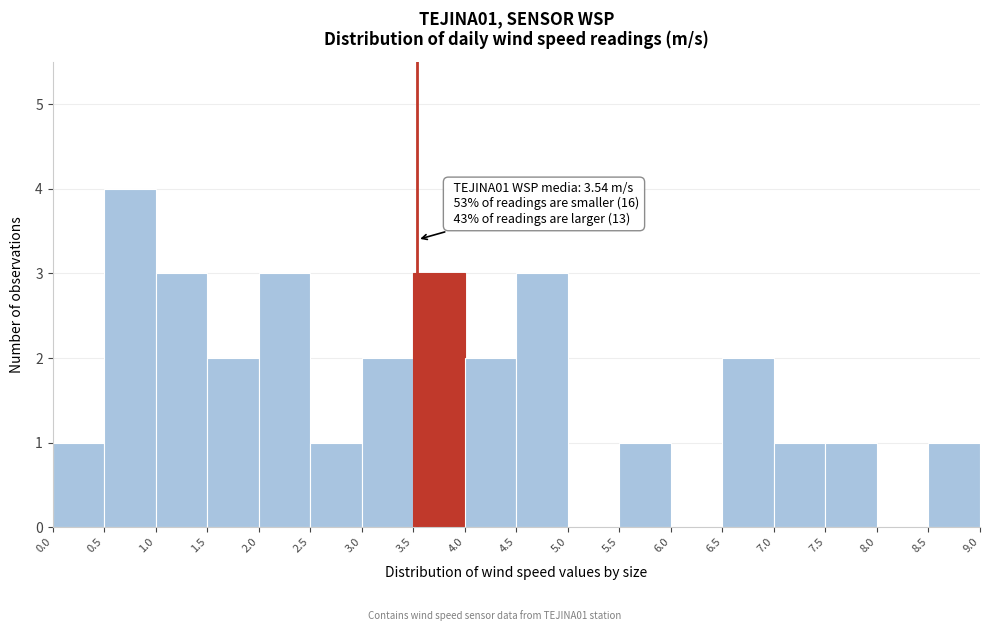

Which range on the x-axis has the tallest bar?

0.5 to 1.0